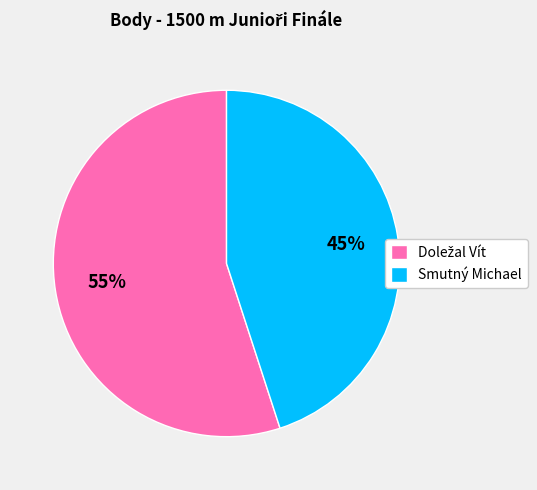

Is it true that Smutný Michael is 54% of the pie?

False